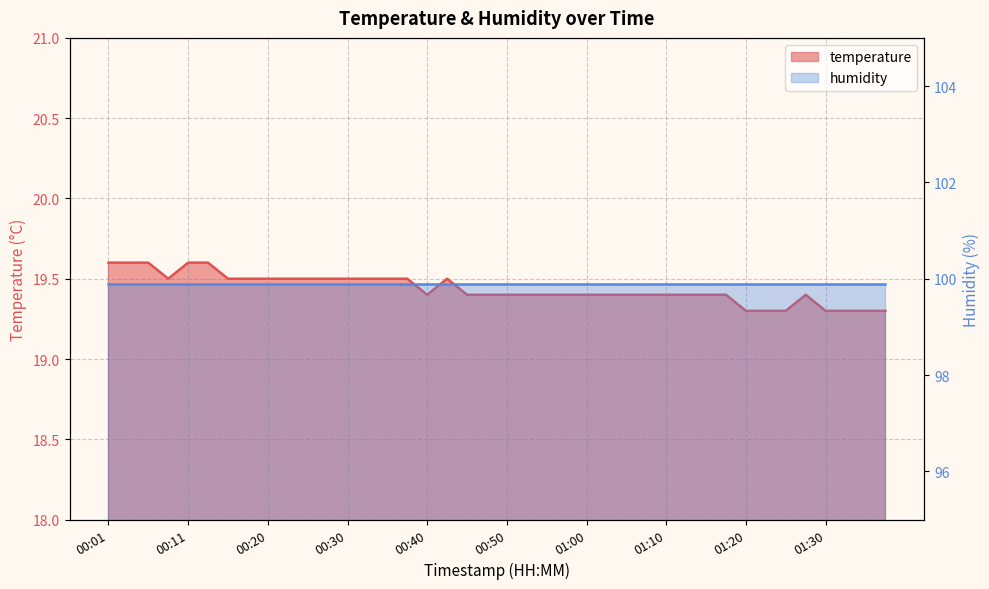

Which label corresponds to the largest value in the chart?

00:01